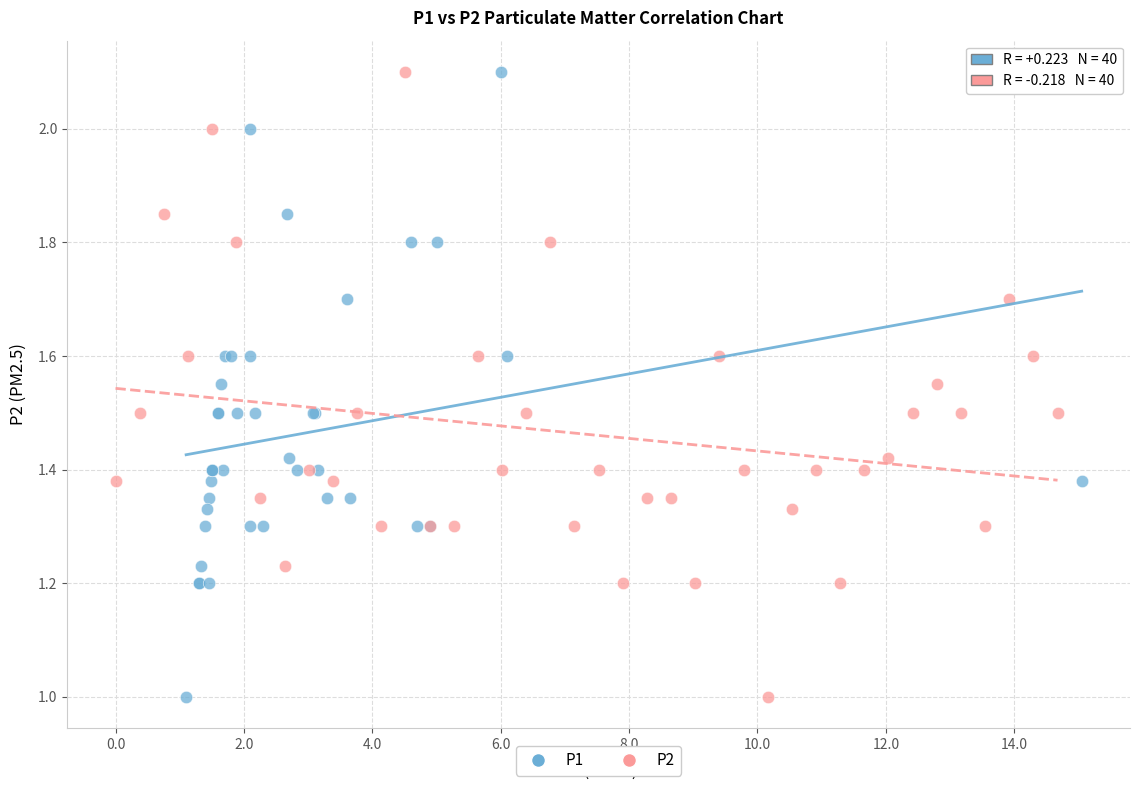

What are all the series names shown in the legend?

P1, P2